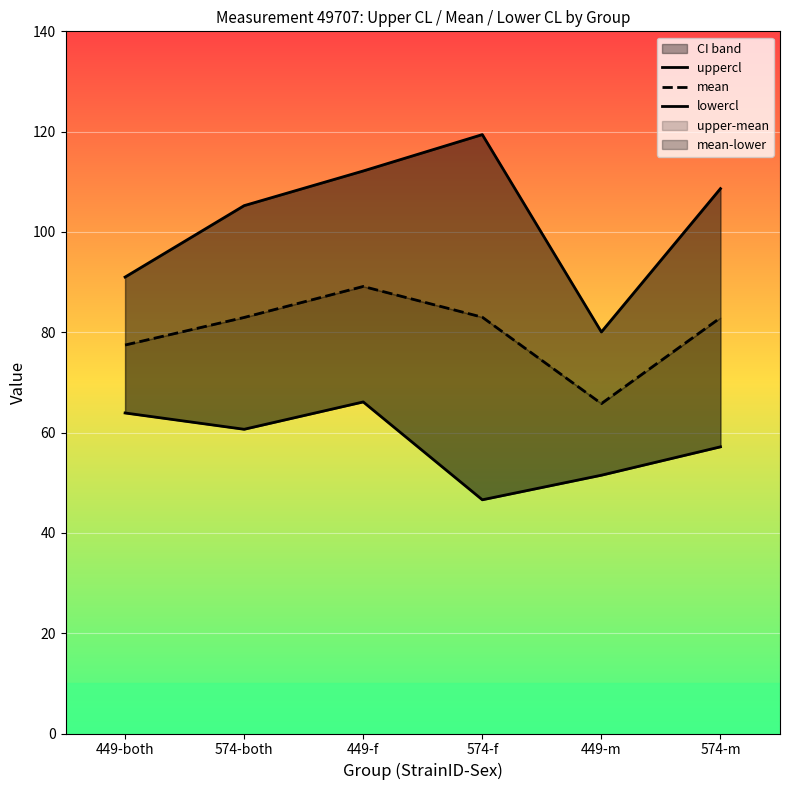

True or false: mean and lowercl intersect in this chart.

False